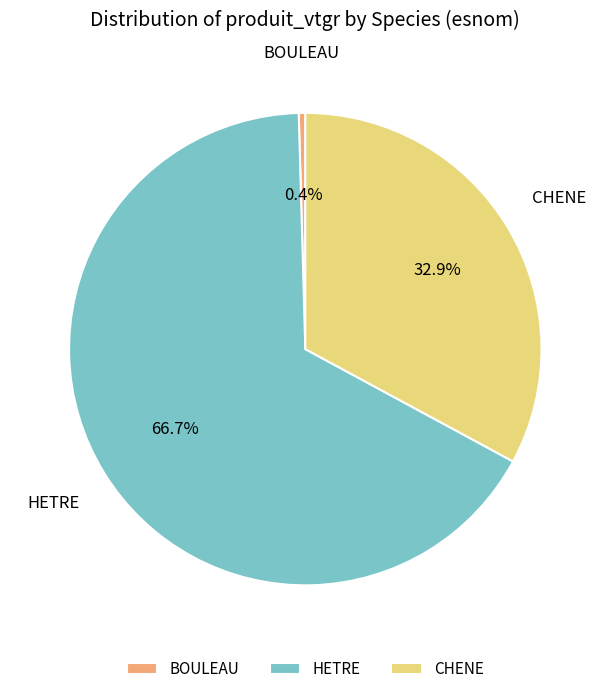

To the nearest percent, what is the average slice percentage?

33%